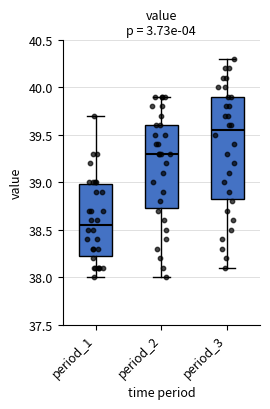

Comparing the boxes themselves (not the whiskers), which one is the tallest?

period_3